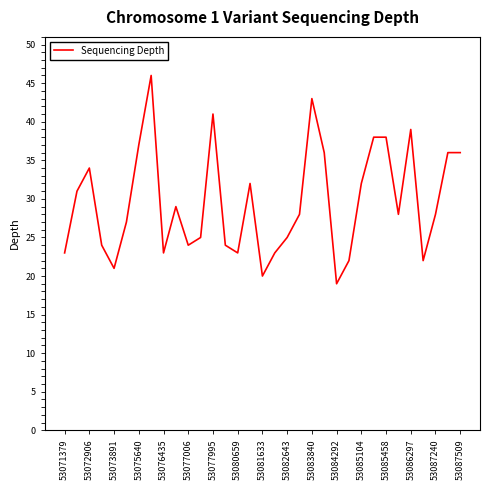

What is the smallest value displayed?

19